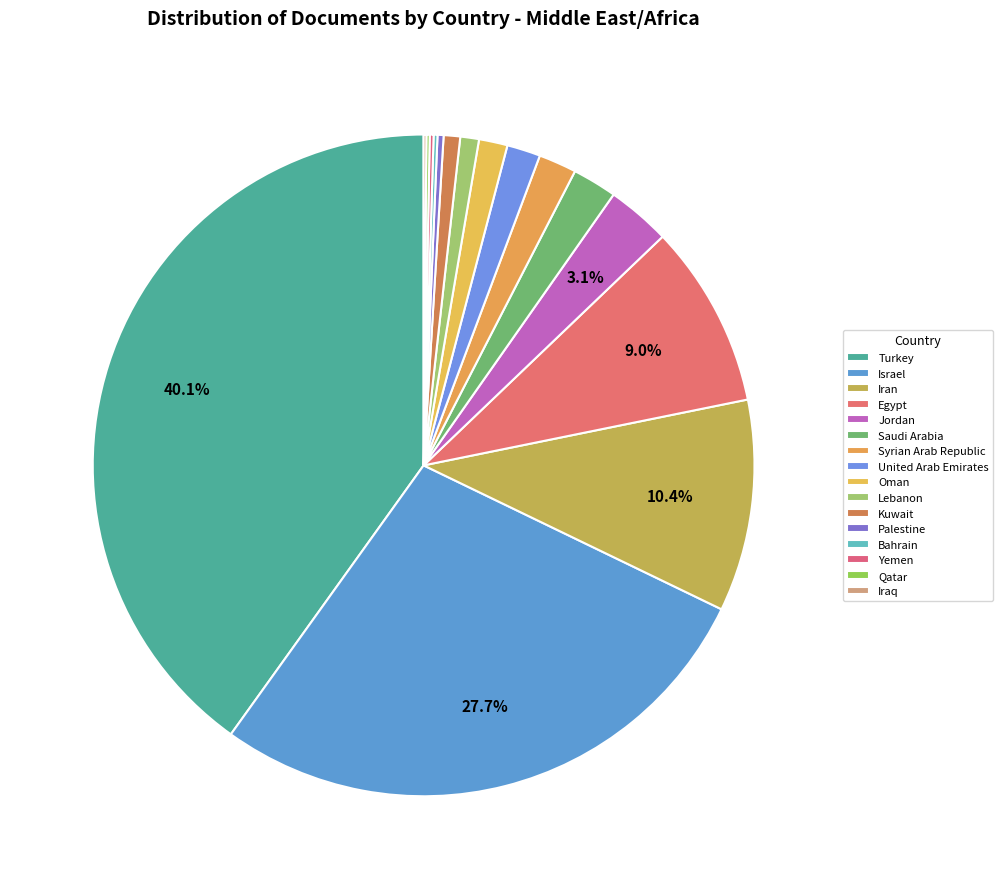

To the nearest percent, what is the difference between the largest and smallest slice percentages?

40%